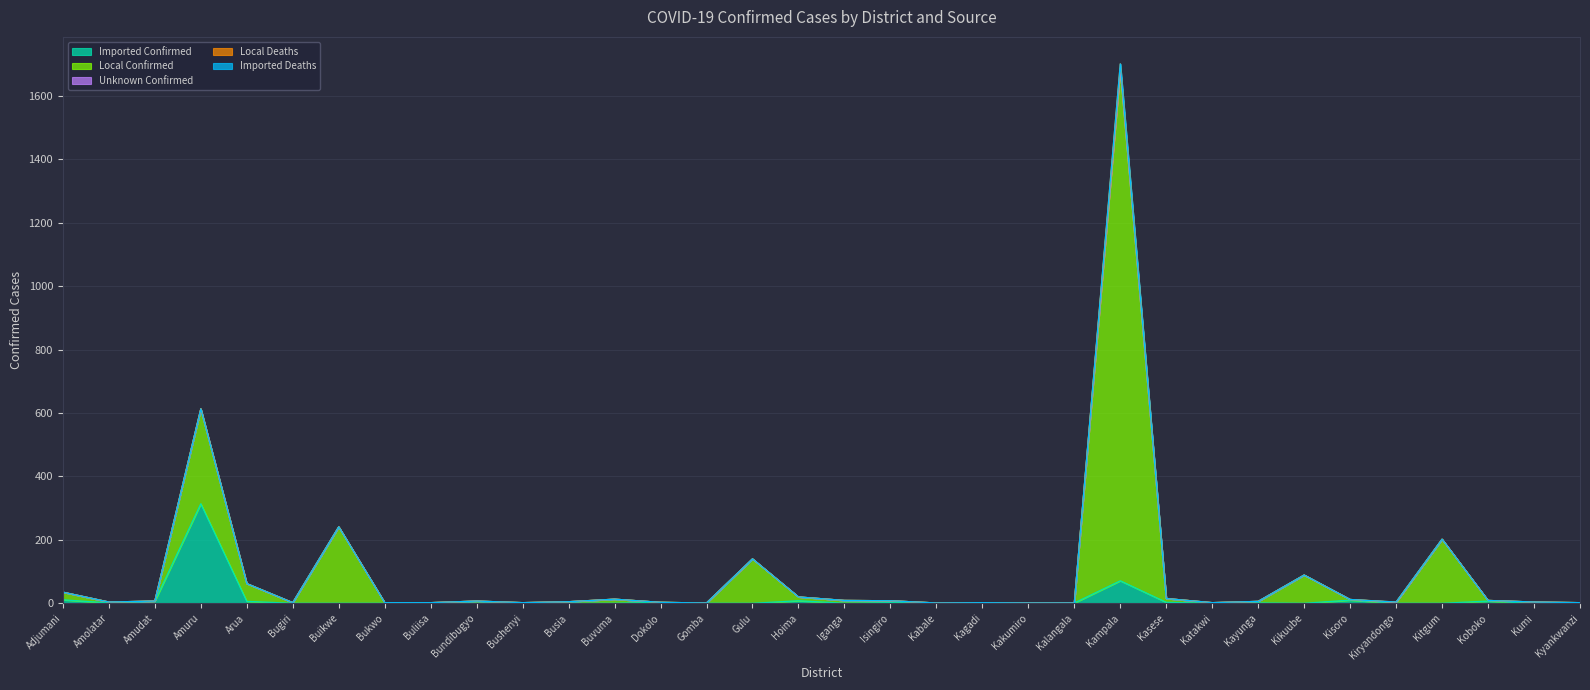

Reading right to left, what are all the values shown in this chart?

Imported Confirmed: Kyankwanzi=0	Kumi=0	Koboko=7	Kitgum=0	Kiryandongo=0	Kisoro=10	Kikuube=0	Kayunga=1	Katakwi=0	Kasese=3	Kampala=71	Kalangala=1	Kakumiro=0	Kagadi=0	Kabale=0	Isingiro=2	Iganga=0	Hoima=8	Gulu=0	Gomba=0	Dokolo=3	Buvuma=0	Busia=0	Bushenyi=0	Bundibugyo=0	Buliisa=0	Bukwo=0	Buikwe=0	Bugiri=0	Arua=6	Amuru=314	Amudat=7	Amolatar=1	Adjumani=11
Local Confirmed: Kyankwanzi=2	Kumi=4	Koboko=2	Kitgum=202	Kiryandongo=3	Kisoro=2	Kikuube=89	Kayunga=5	Katakwi=2	Kasese=12	Kampala=1615	Kalangala=0	Kakumiro=1	Kagadi=2	Kabale=1	Isingiro=6	Iganga=9	Hoima=12	Gulu=140	Gomba=1	Dokolo=0	Buvuma=13	Busia=5	Bushenyi=2	Bundibugyo=7	Buliisa=2	Bukwo=2	Buikwe=241	Bugiri=2	Arua=56	Amuru=299	Amudat=0	Amolatar=3	Adjumani=24
Unknown Confirmed: Kyankwanzi=0	Kumi=0	Koboko=0	Kitgum=0	Kiryandongo=0	Kisoro=0	Kikuube=0	Kayunga=0	Katakwi=0	Kasese=0	Kampala=0	Kalangala=0	Kakumiro=0	Kagadi=0	Kabale=0	Isingiro=0	Iganga=0	Hoima=0	Gulu=0	Gomba=0	Dokolo=0	Buvuma=0	Busia=0	Bushenyi=0	Bundibugyo=0	Buliisa=0	Bukwo=0	Buikwe=0	Bugiri=0	Arua=0	Amuru=0	Amudat=0	Amolatar=0	Adjumani=0
Local Deaths: Kyankwanzi=0	Kumi=0	Koboko=0	Kitgum=0	Kiryandongo=1	Kisoro=0	Kikuube=0	Kayunga=0	Katakwi=0	Kasese=0	Kampala=15	Kalangala=0	Kakumiro=0	Kagadi=0	Kabale=0	Isingiro=0	Iganga=0	Hoima=0	Gulu=0	Gomba=0	Dokolo=0	Buvuma=0	Busia=0	Bushenyi=0	Bundibugyo=0	Buliisa=0	Bukwo=0	Buikwe=0	Bugiri=0	Arua=0	Amuru=0	Amudat=0	Amolatar=0	Adjumani=0
Imported Deaths: Kyankwanzi=0	Kumi=0	Koboko=0	Kitgum=0	Kiryandongo=0	Kisoro=0	Kikuube=0	Kayunga=0	Katakwi=0	Kasese=0	Kampala=0	Kalangala=0	Kakumiro=0	Kagadi=0	Kabale=0	Isingiro=0	Iganga=0	Hoima=0	Gulu=0	Gomba=0	Dokolo=0	Buvuma=0	Busia=0	Bushenyi=0	Bundibugyo=0	Buliisa=0	Bukwo=0	Buikwe=0	Bugiri=0	Arua=0	Amuru=0	Amudat=0	Amolatar=0	Adjumani=0